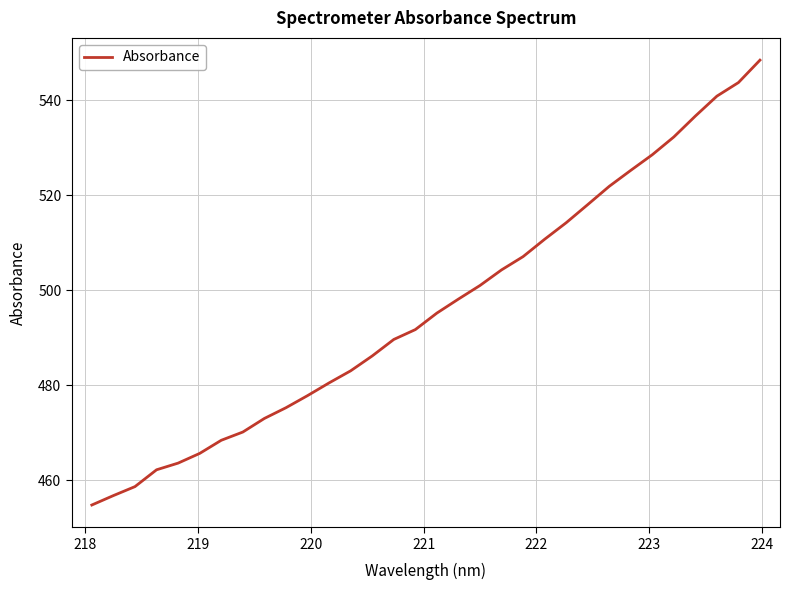

What is the smallest value displayed?

454.8